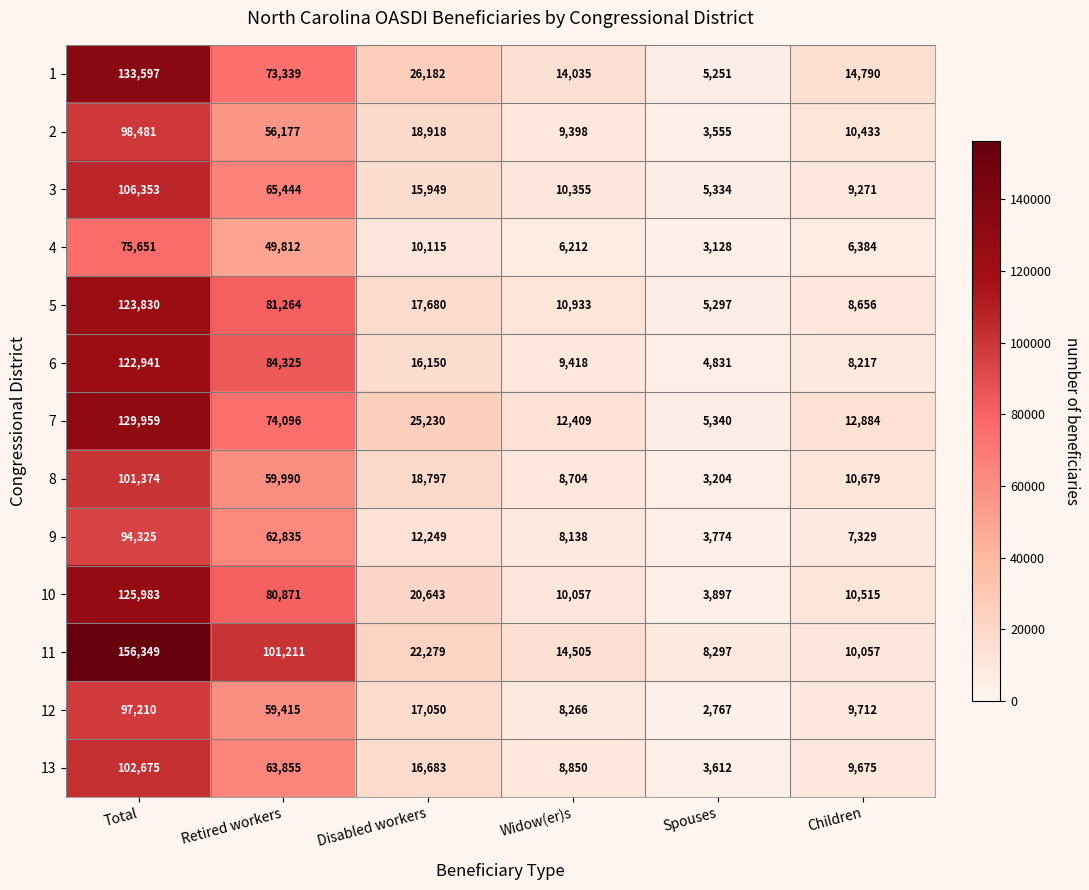

At which category does the chart reach its minimum across all series?

Spouses